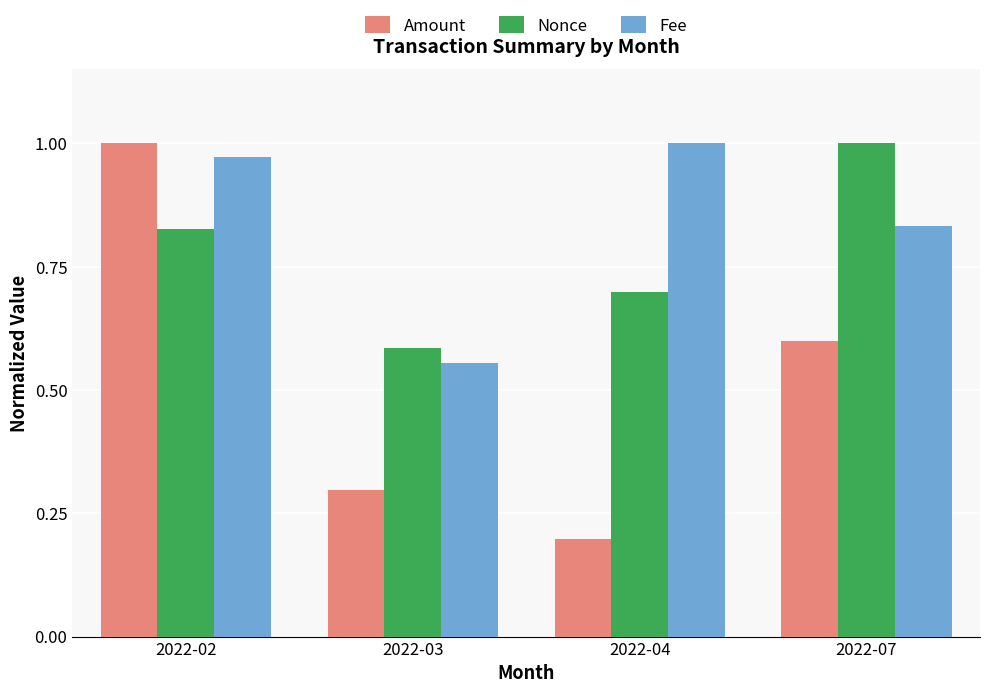

What is the total value across all series at 2022-03?

1.4